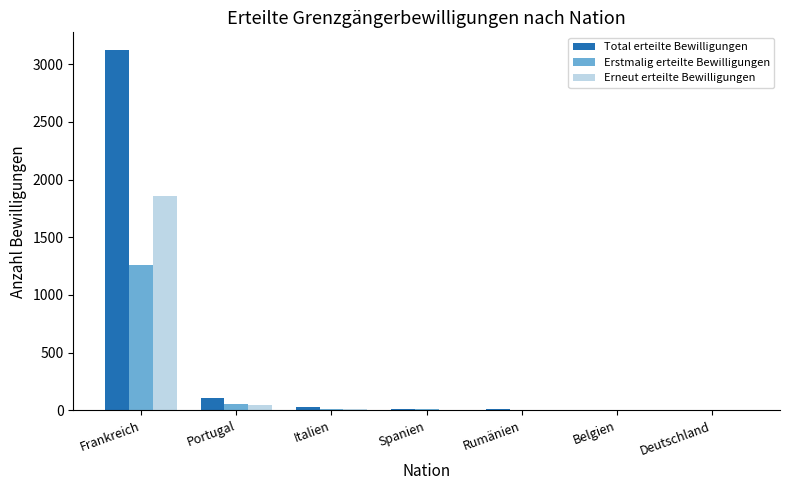

At which label does Erneut erteilte Bewilligungen reach its peak?

Frankreich